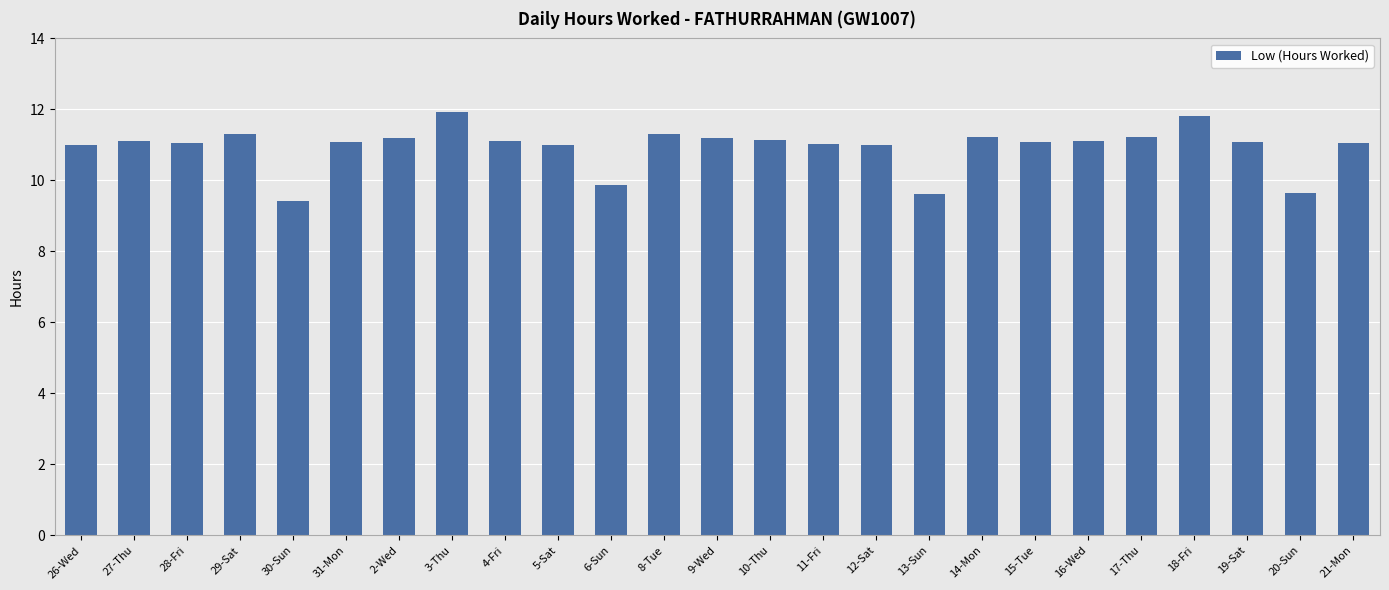

What is the label of the 24th bar from the right?

27-Thu